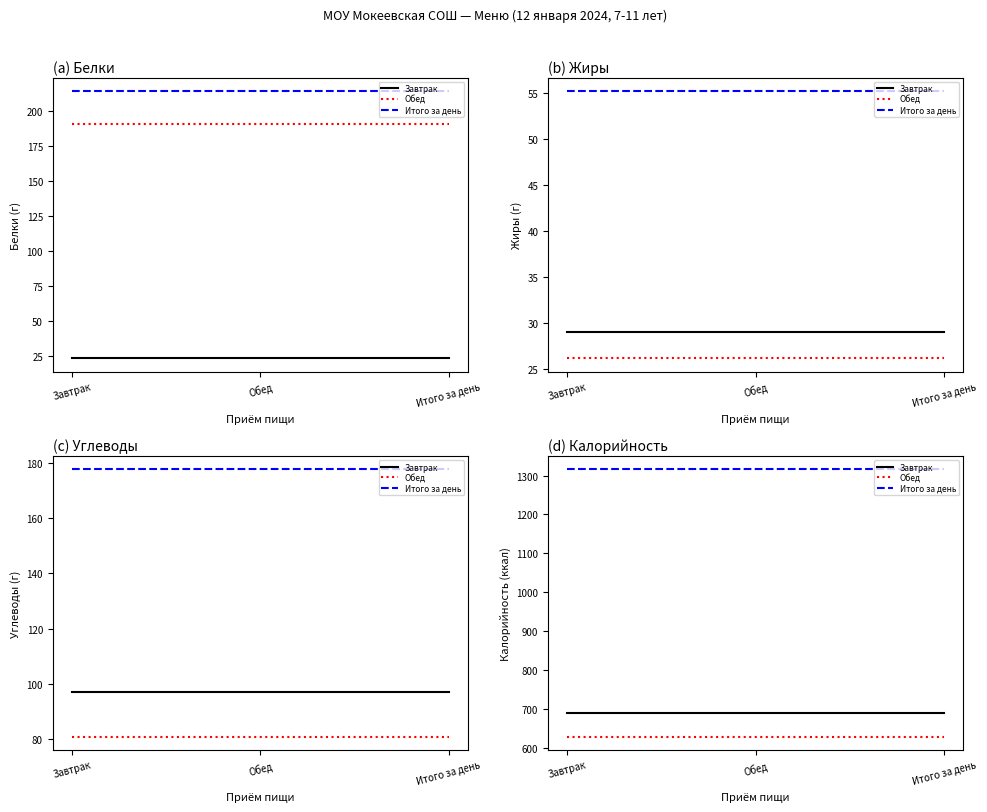

Count the number of data series in this chart.

3